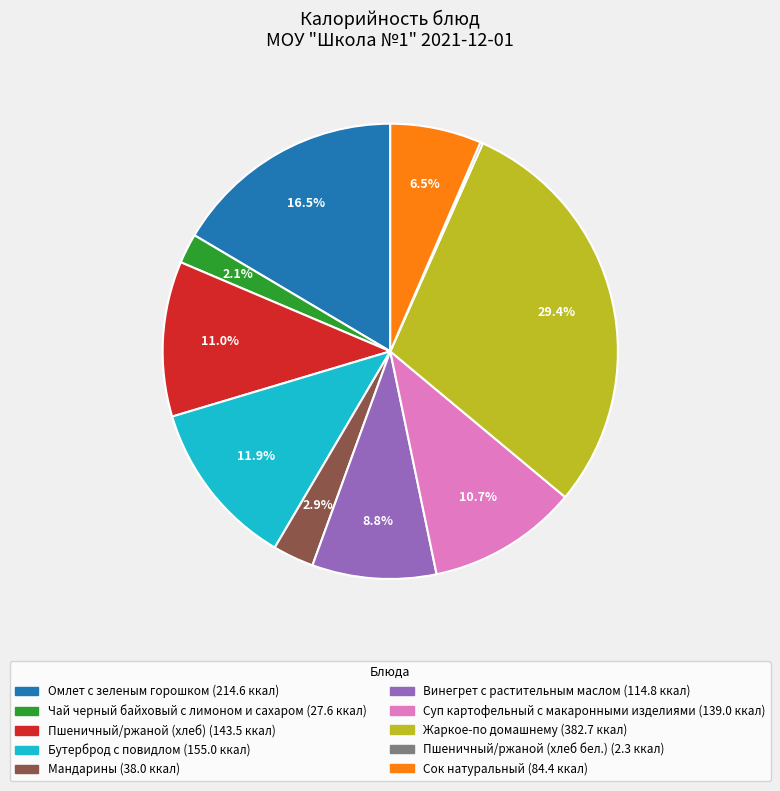

Which has a higher value, Бутерброд с повидлом (155.0 ккал) or Омлет с зеленым горошком (214.6 ккал)?

Омлет с зеленым горошком (214.6 ккал)